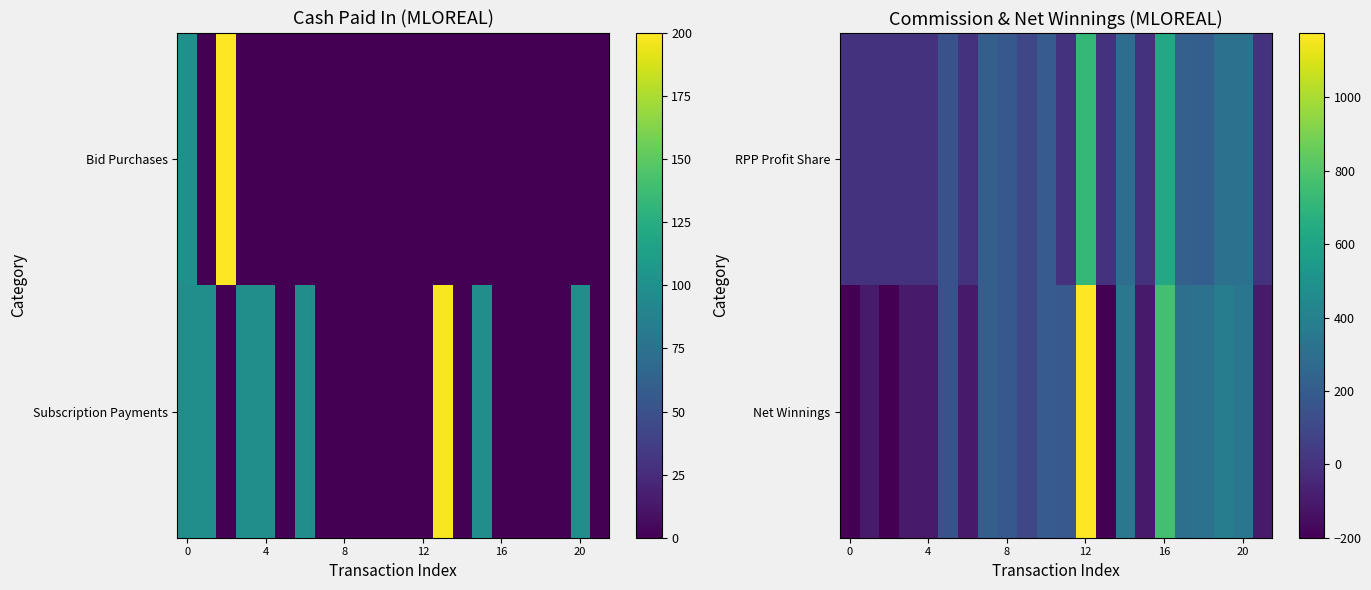

At how many categories does at least one series exceed 1105?

1